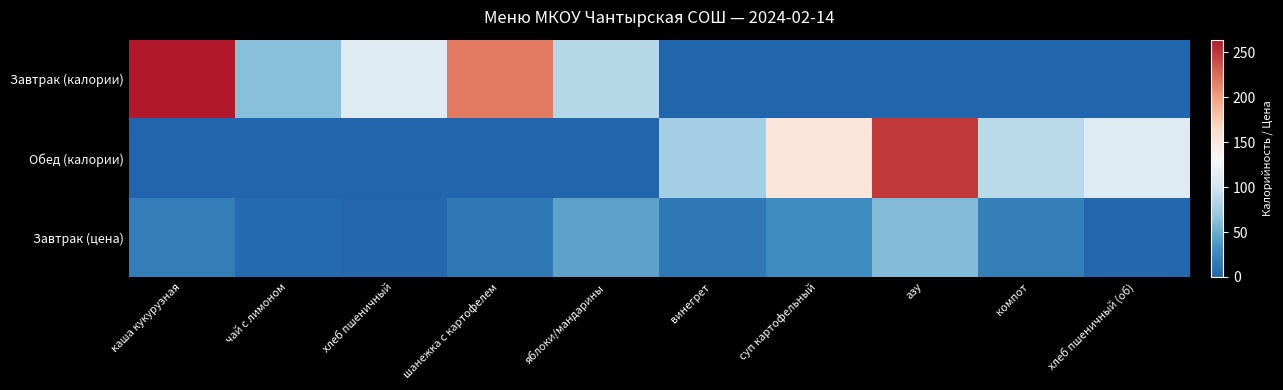

Which label corresponds to the smallest value in the chart?

винегрет